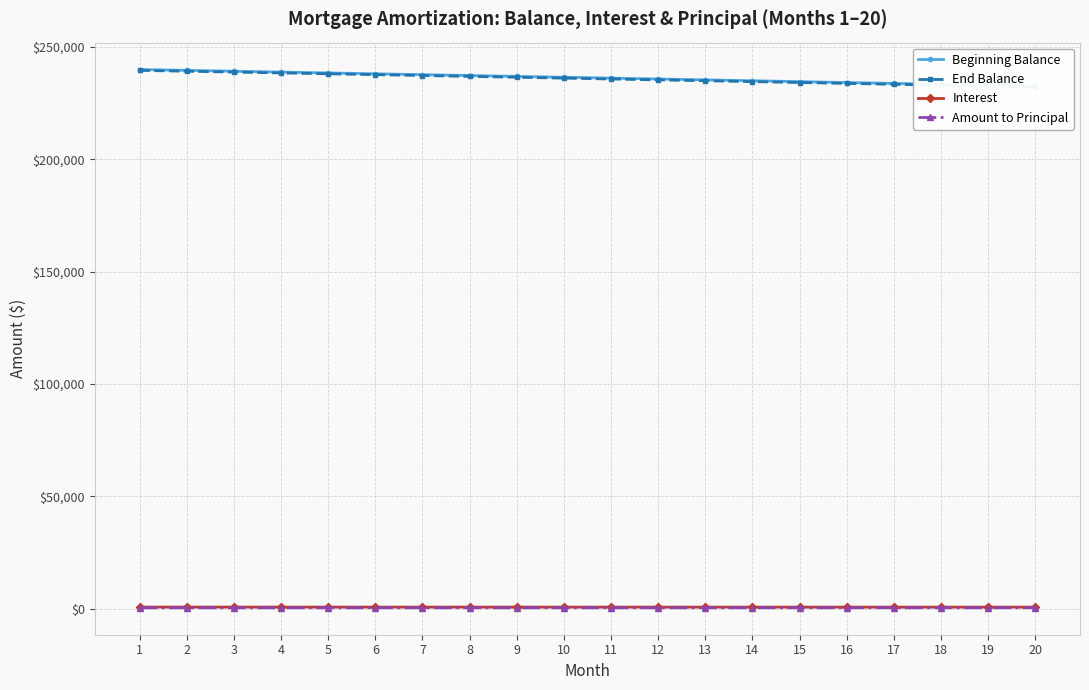

Where is Interest nearest to the value 689?

11